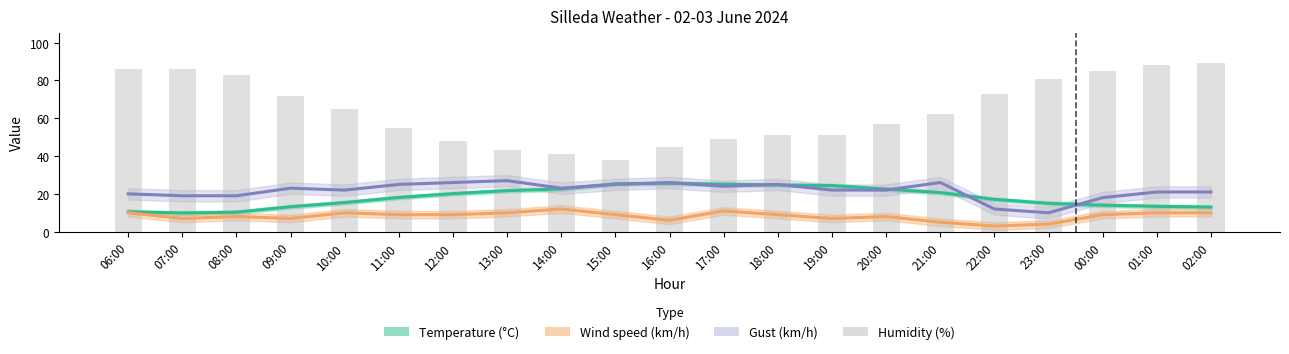

Reading left to right, extract all data points from this chart.

Temperature (°C): 06:00=10.5	07:00=9.9	08:00=10.3	09:00=13.2	10:00=15.4	11:00=18.1	12:00=20.1	13:00=21.7	14:00=22.6	15:00=25.3	16:00=25.6	17:00=25.1	18:00=24.7	19:00=24.4	20:00=22.5	21:00=20.7	22:00=17.1	23:00=15.0	00:00=14.0	01:00=13.4	02:00=13.0
Wind speed (km/h): 06:00=10.0	07:00=7.0	08:00=8.0	09:00=7.0	10:00=10.0	11:00=9.0	12:00=9.0	13:00=10.0	14:00=12.0	15:00=9.0	16:00=6.0	17:00=11.0	18:00=9.0	19:00=7.0	20:00=8.0	21:00=5.0	22:00=3.0	23:00=4.0	00:00=9.0	01:00=10.0	02:00=10.0
Gust (km/h): 06:00=20.0	07:00=19.0	08:00=19.0	09:00=23.0	10:00=22.0	11:00=25.0	12:00=26.0	13:00=27.0	14:00=23.0	15:00=25.0	16:00=26.0	17:00=24.0	18:00=25.0	19:00=22.0	20:00=22.0	21:00=26.0	22:00=12.0	23:00=10.0	00:00=18.0	01:00=21.0	02:00=21.0
Humidity (%): 06:00=86.0	07:00=86.0	08:00=83.0	09:00=72.0	10:00=65.0	11:00=55.0	12:00=48.0	13:00=43.0	14:00=41.0	15:00=38.0	16:00=45.0	17:00=49.0	18:00=51.0	19:00=51.0	20:00=57.0	21:00=62.0	22:00=73.0	23:00=81.0	00:00=85.0	01:00=88.0	02:00=89.0